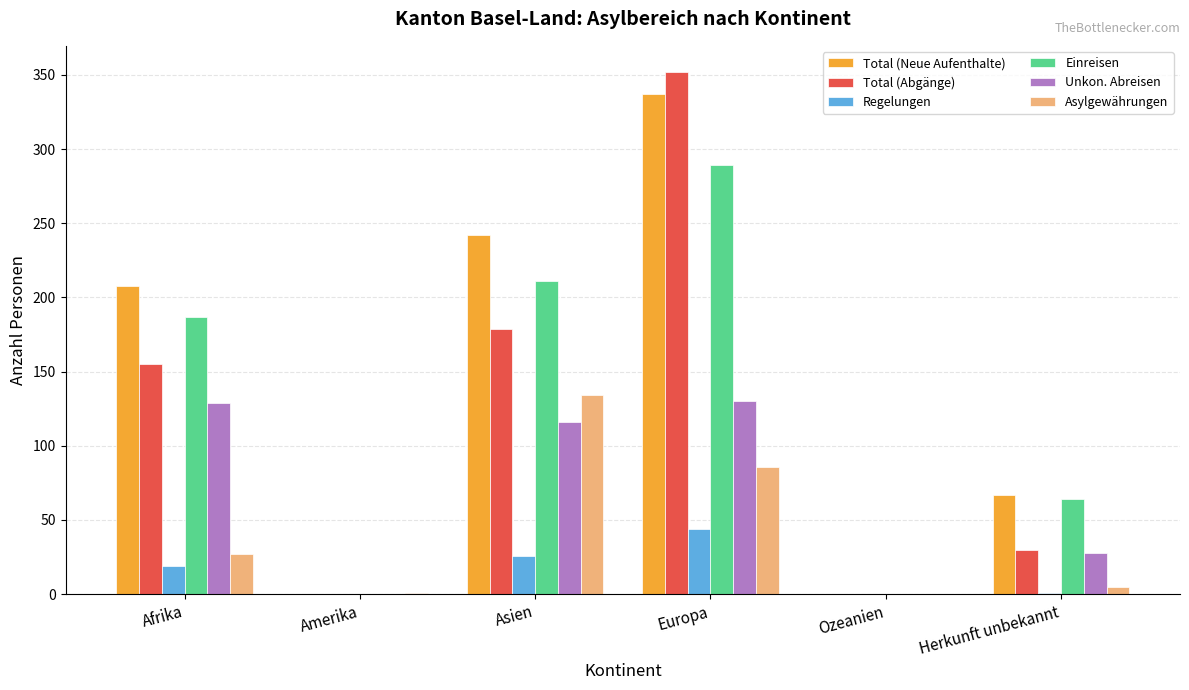

The Unkon. Abreisen series shows 191 at Europa. True or false?

False